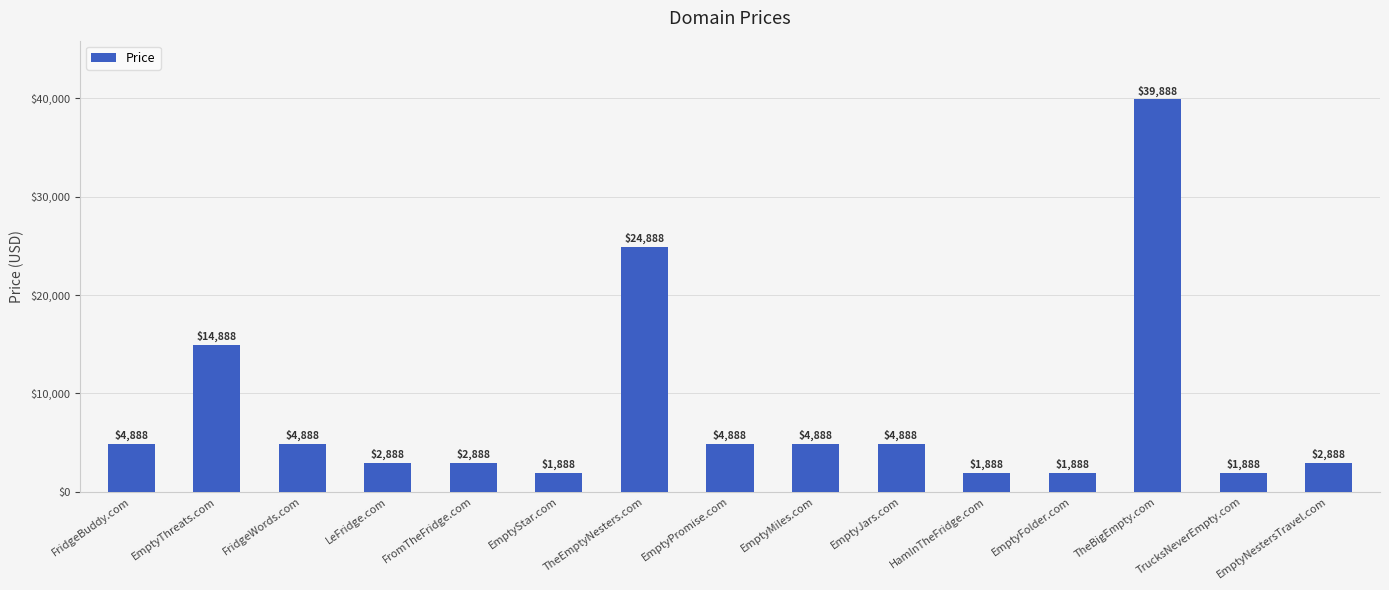

What is the sum of the values at HamInTheFridge.com and FridgeWords.com?

6776